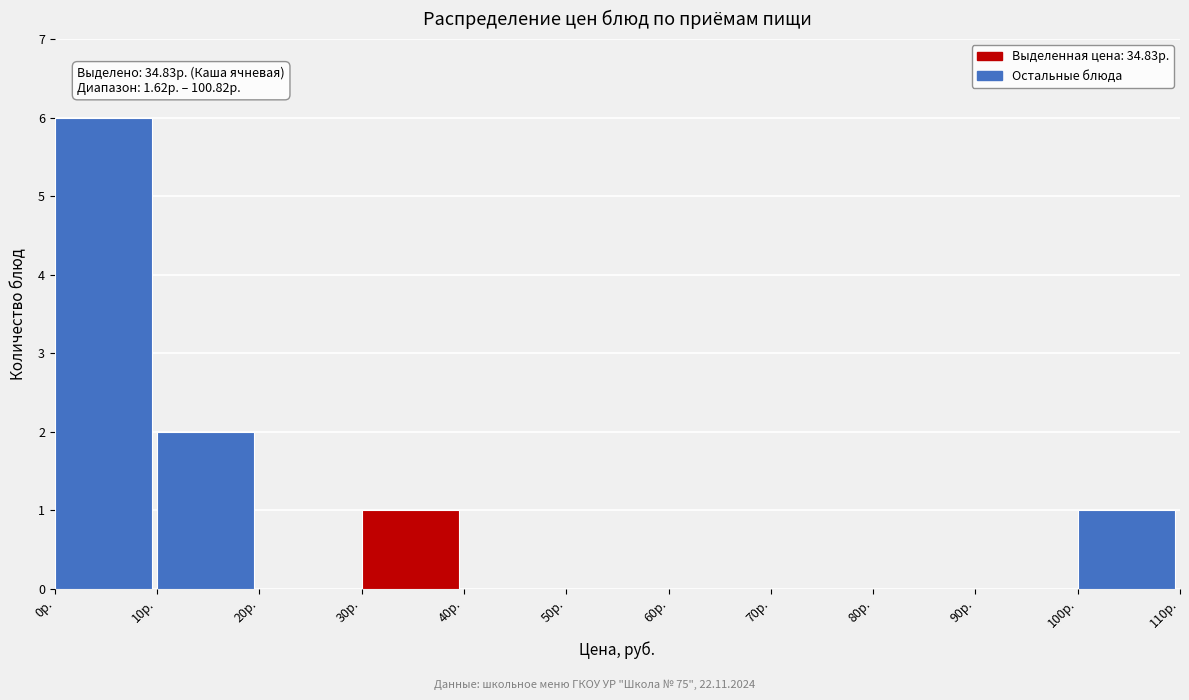

Over which range of the x-axis is the bar tallest?

0 to 10